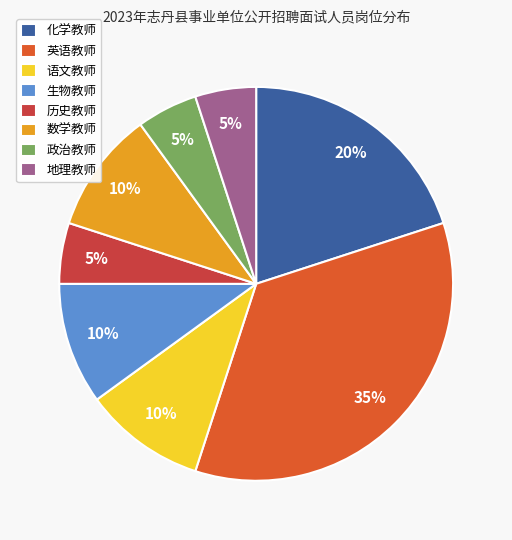

Count the number of slices in the pie.

8